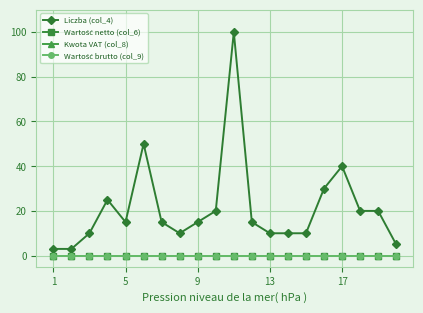

At which category does the chart reach its minimum across all series?

1